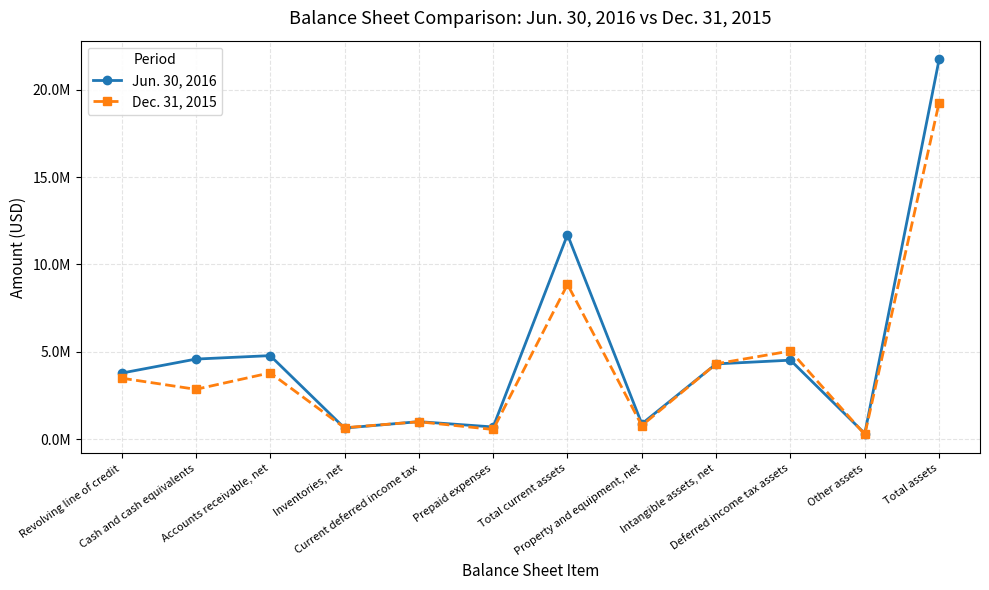

What is the value of the Dec. 31, 2015 point at the 10th from the left?

5046345